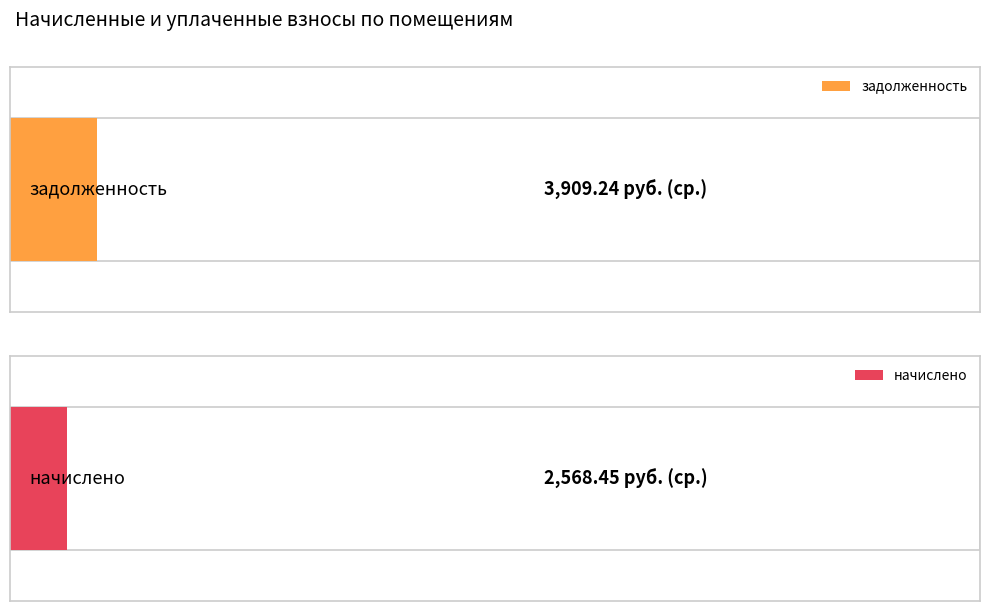

Rank the series by their average value, from highest to lowest.

задолженность, начислено